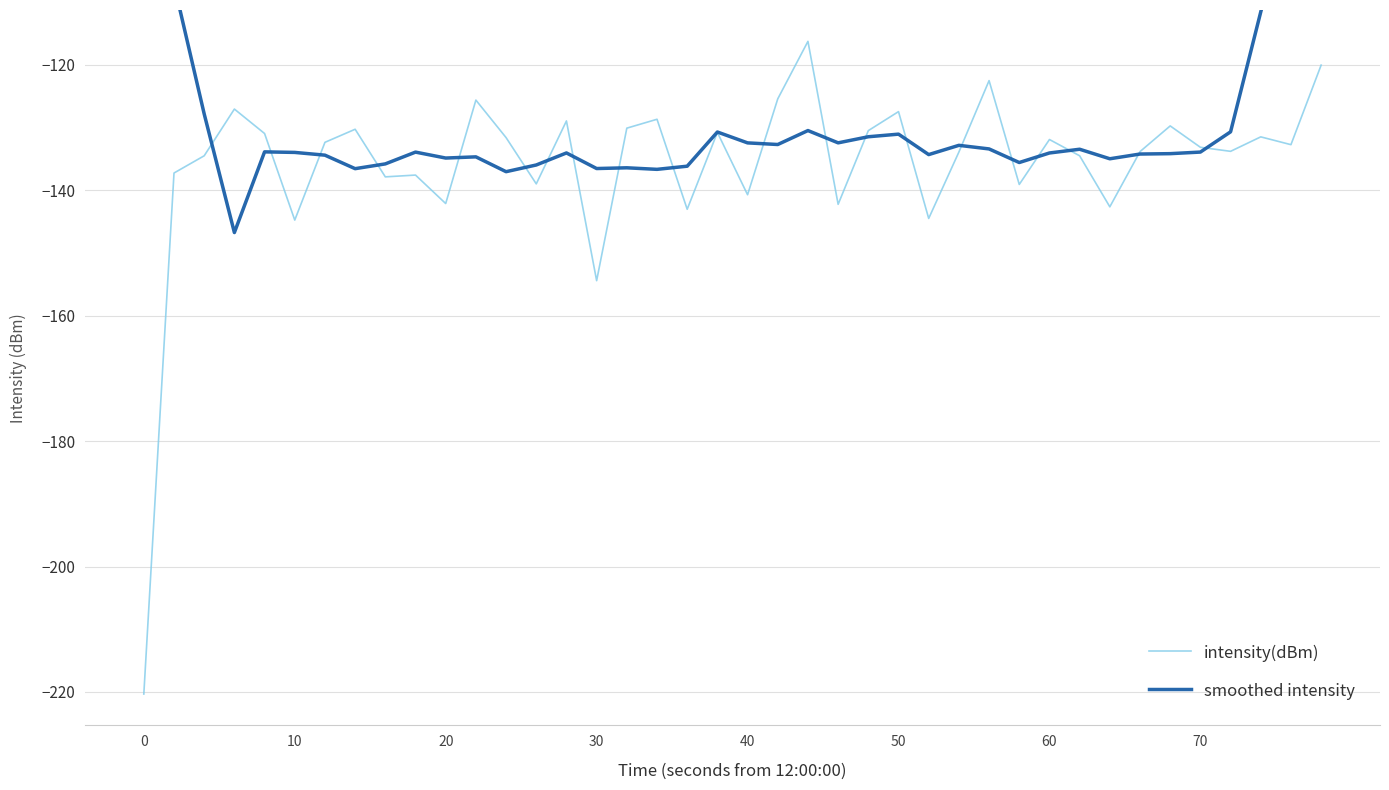

The intensity(dBm) series shows -220.3 at 0. True or false?

True